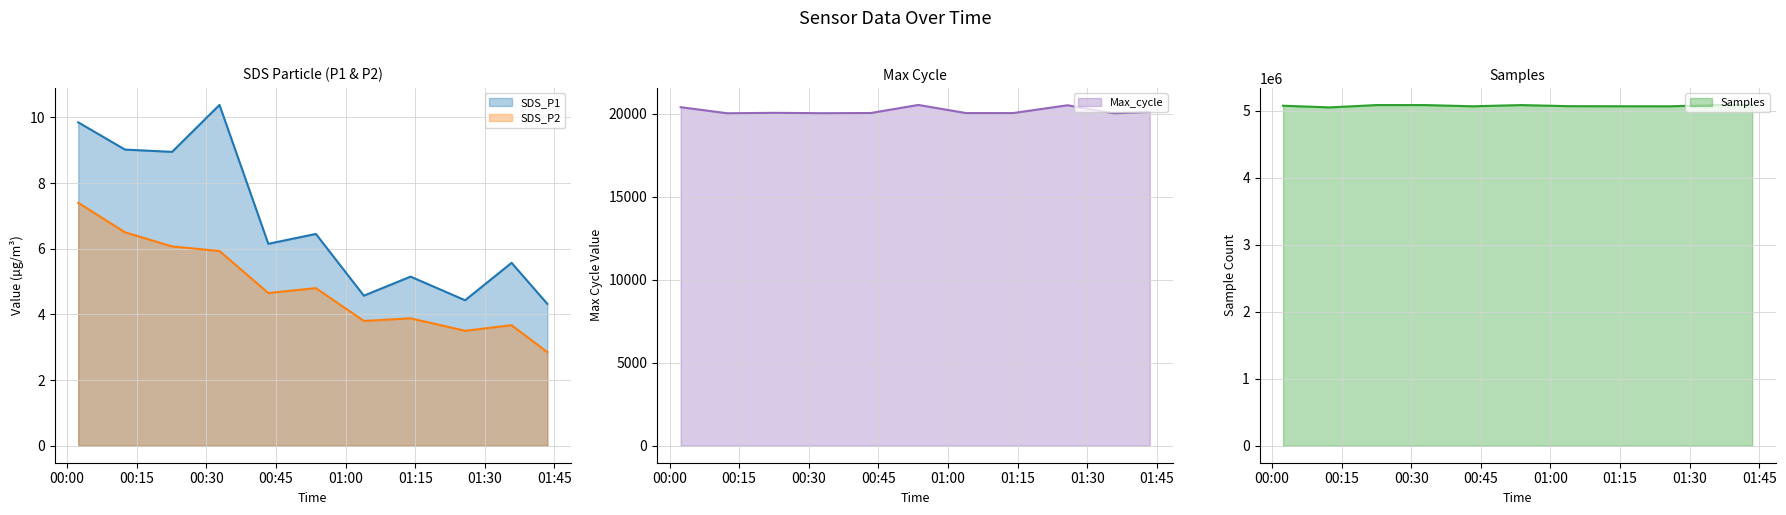

List the labels in order of SDS_P1 value, smallest first.

2021/12/13 01:43:28, 2021/12/13 01:25:45, 2021/12/13 01:03:56, 2021/12/13 01:14:00, 2021/12/13 01:35:46, 2021/12/13 00:43:21, 2021/12/13 00:53:36, 2021/12/13 00:22:37, 2021/12/13 00:12:28, 2021/12/13 00:02:24, 2021/12/13 00:32:50